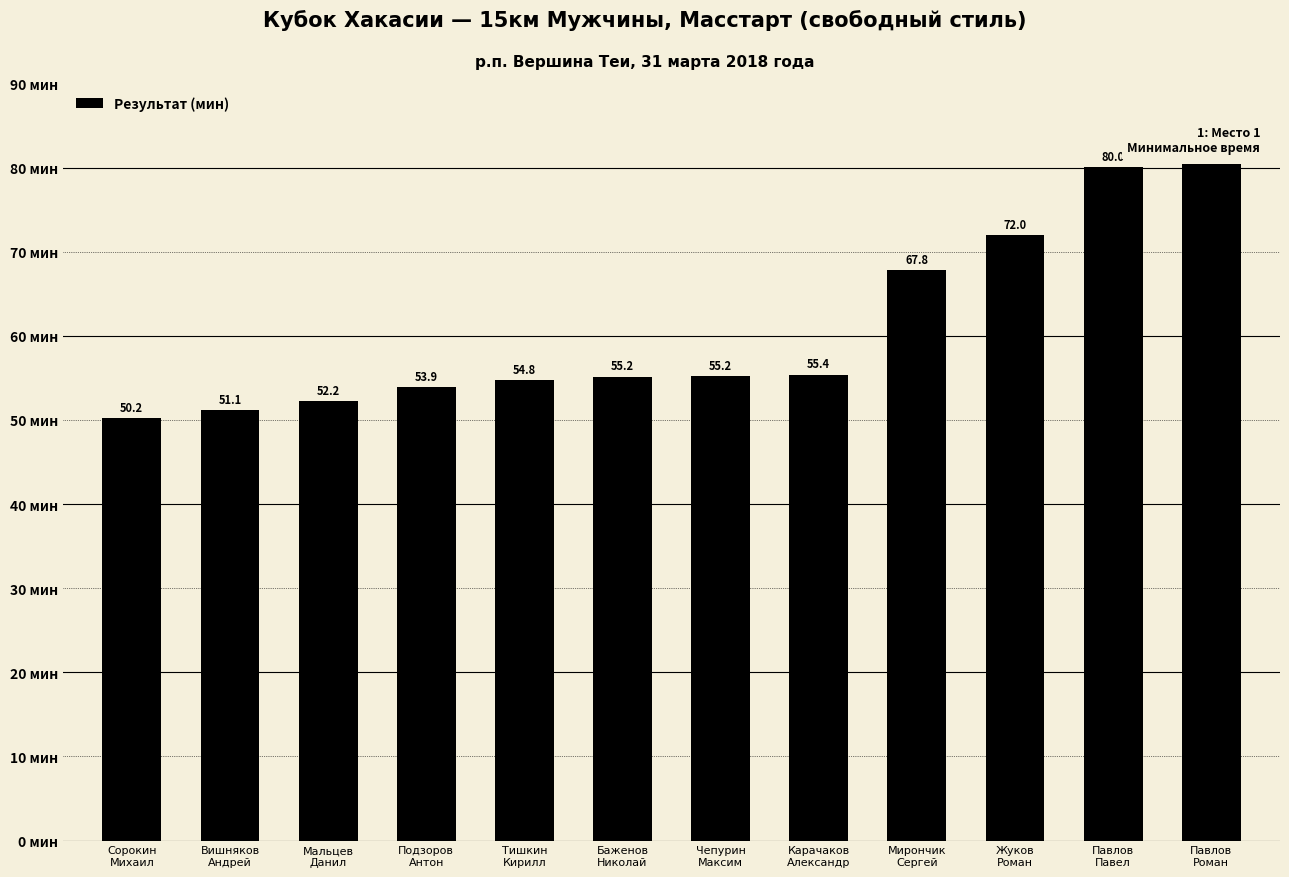

Which category has the highest value across all series?

Павлов
Роман